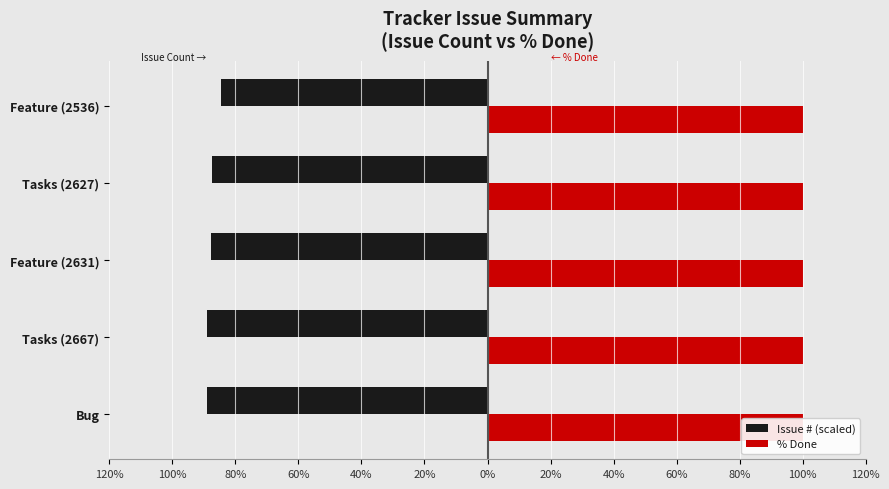

List the series in order of their overall mean, lowest first.

Issue # (scaled), % Done